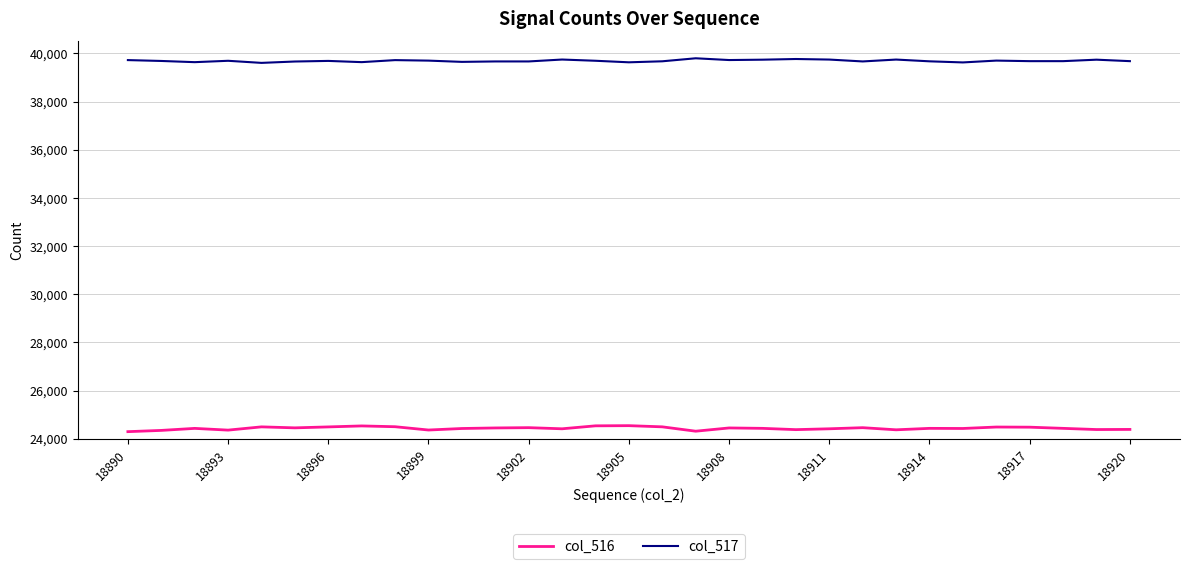

Which series has the largest total across all categories?

col_517